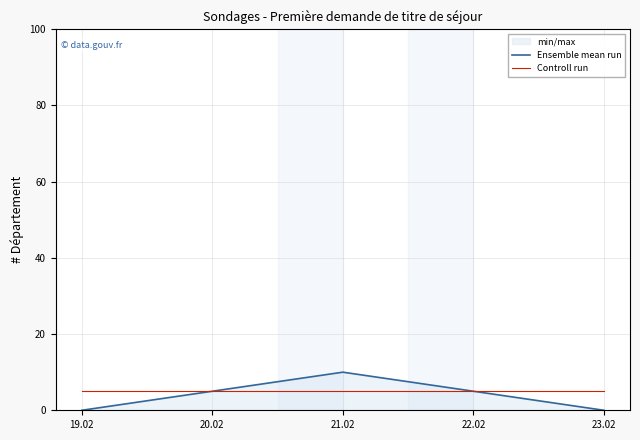

What is the total value across all series at 20.02?

10